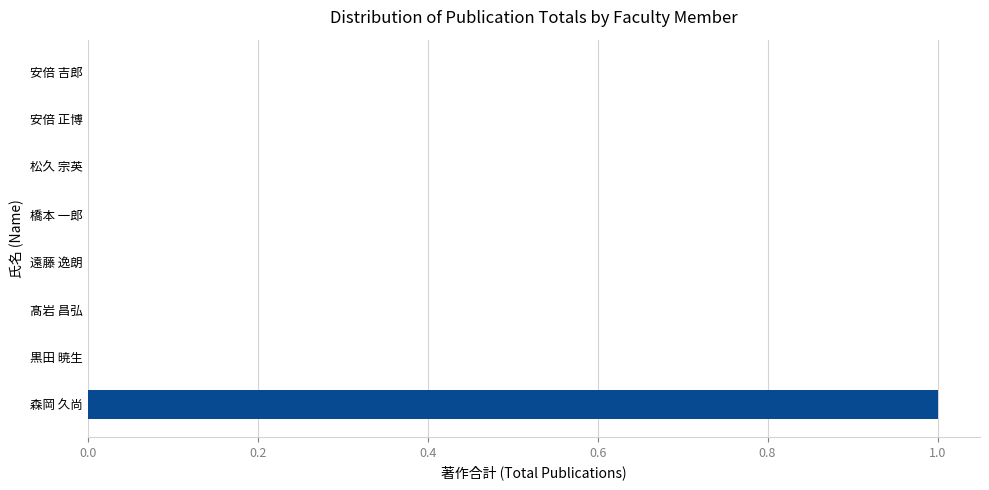

Count the values in the range 0 to 1.

8